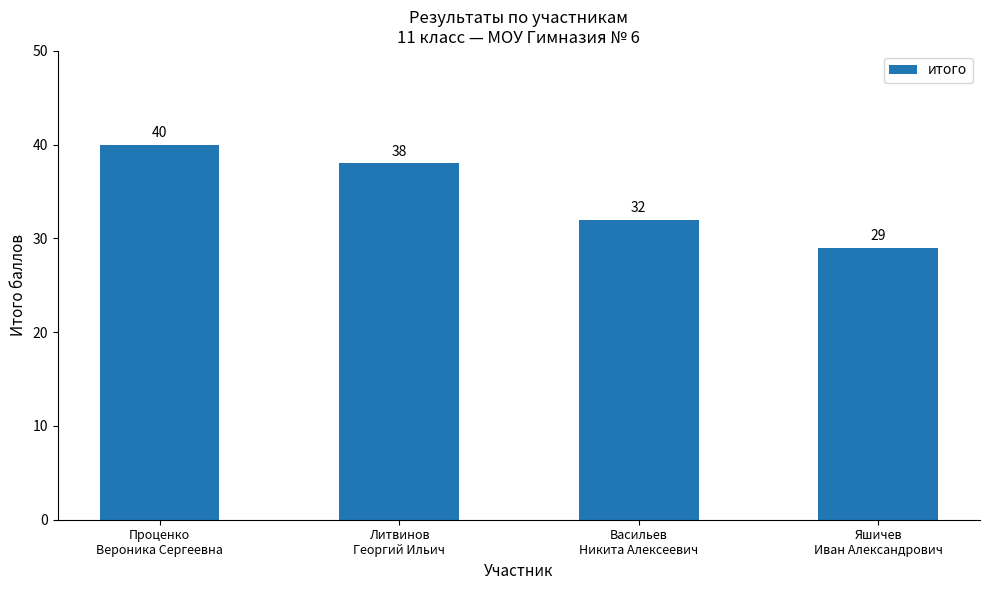

Reading left to right, what are all the values shown in this chart?

Проценко
Вероника Сергеевна=40	Литвинов
Георгий Ильич=38	Васильев
Никита Алексеевич=32	Яшичев
Иван Александрович=29